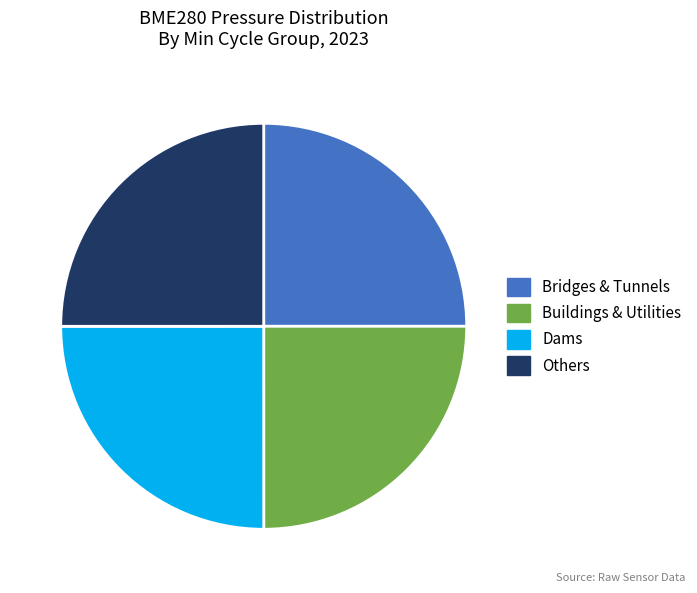

How many segments does this pie chart have?

4